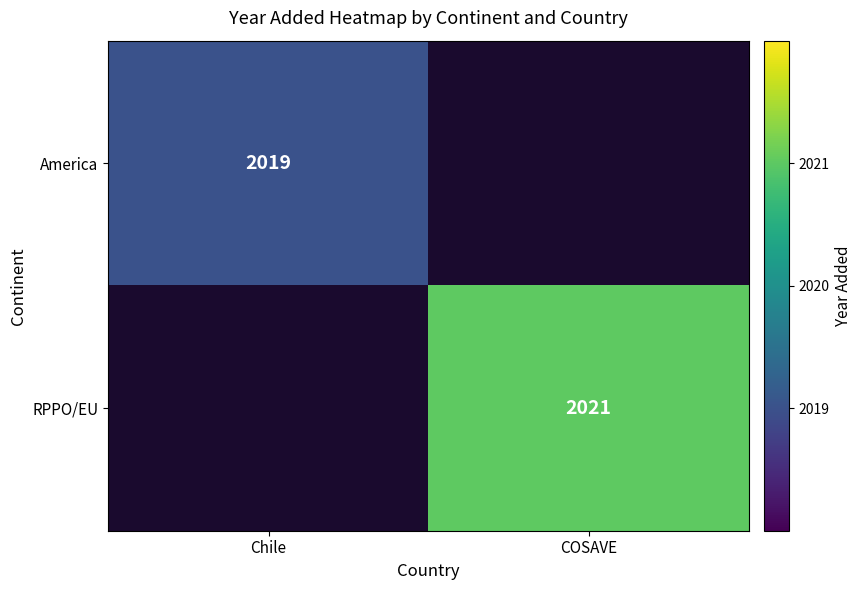

Is the value of RPPO/EU at COSAVE greater than the value of America at Chile?

Yes